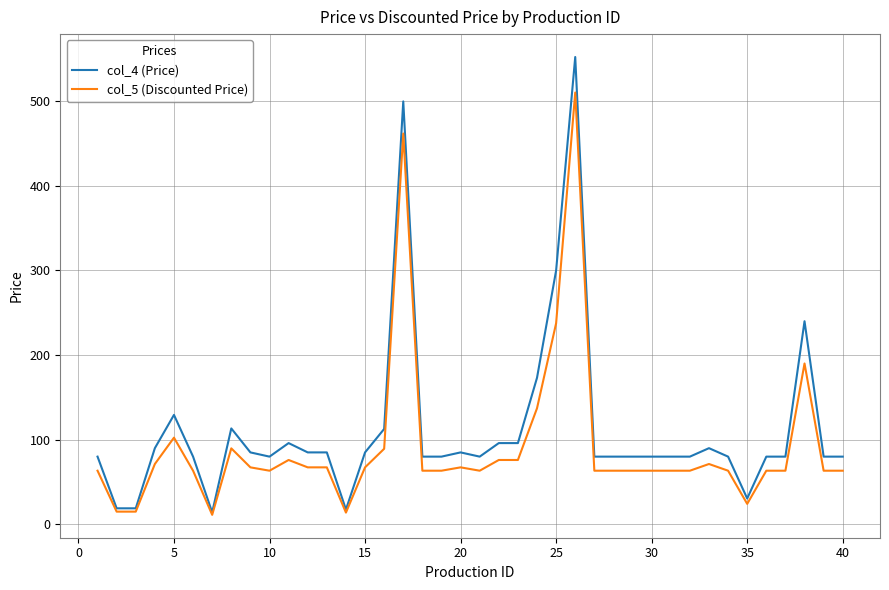

Which series has the widest spread of values?

col_4 (Price)